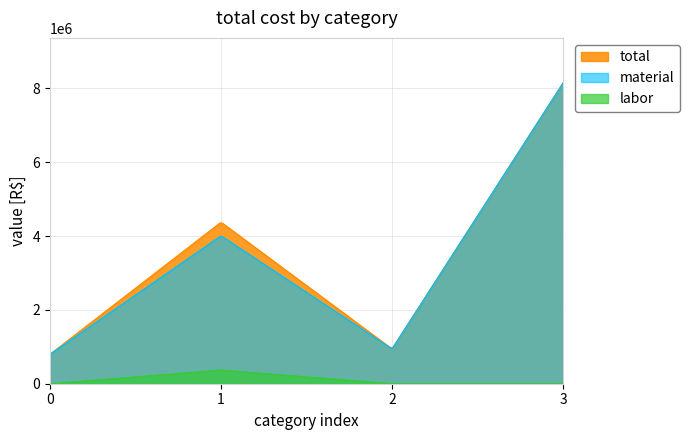

What is the minimum value for total?

799225.0